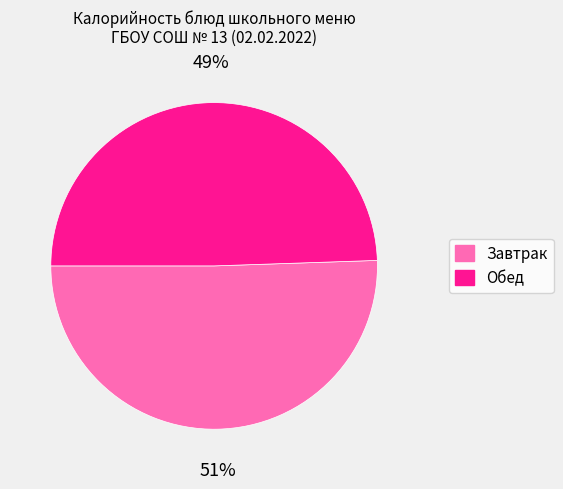

Is there a majority slice in this chart?

Yes